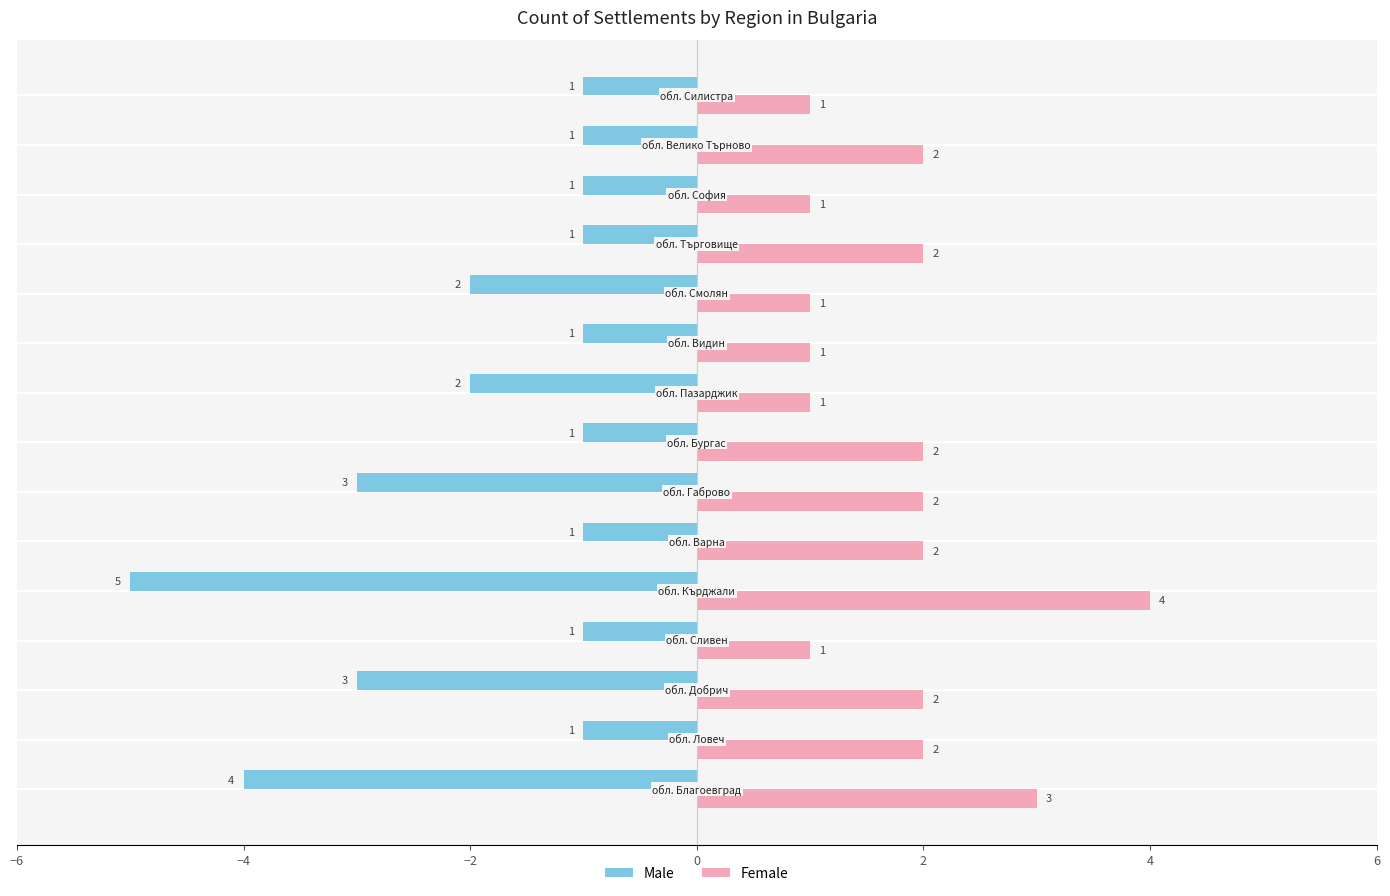

Rank the series by their maximum value, from highest to lowest.

Male, Female